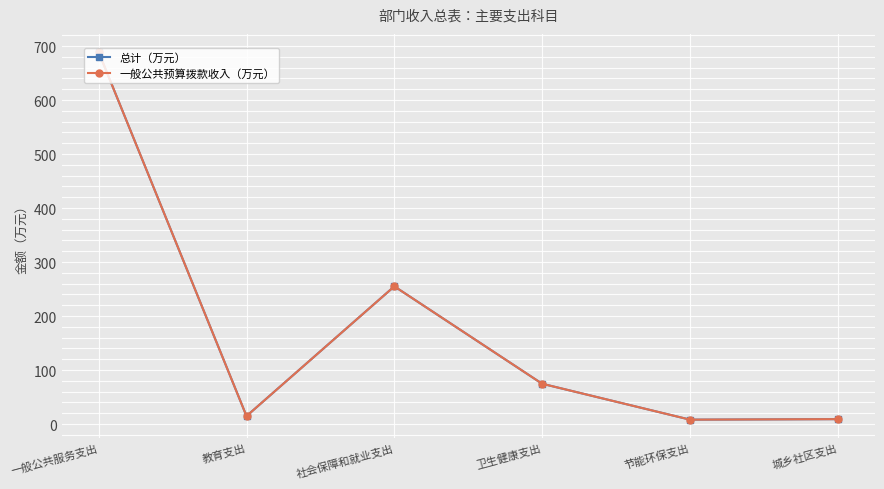

Is this an area chart (filled region under the line)?

No